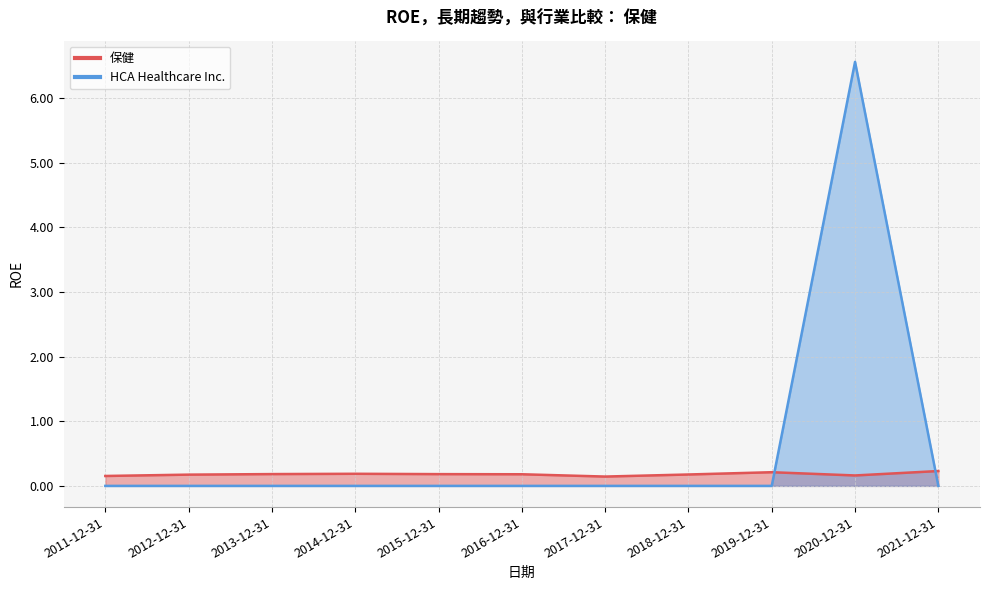

Rank the categories by 保健 value from highest to lowest.

2021-12-31, 2019-12-31, 2014-12-31, 2013-12-31, 2015-12-31, 2016-12-31, 2018-12-31, 2012-12-31, 2020-12-31, 2011-12-31, 2017-12-31